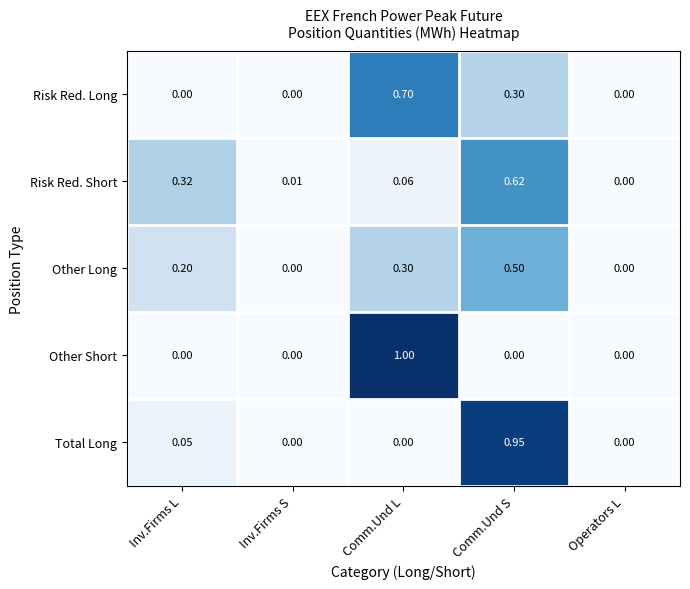

Rank the series at Comm.Und S from highest to lowest value.

Total Long, Risk Red. Short, Other Long, Risk Red. Long, Other Short